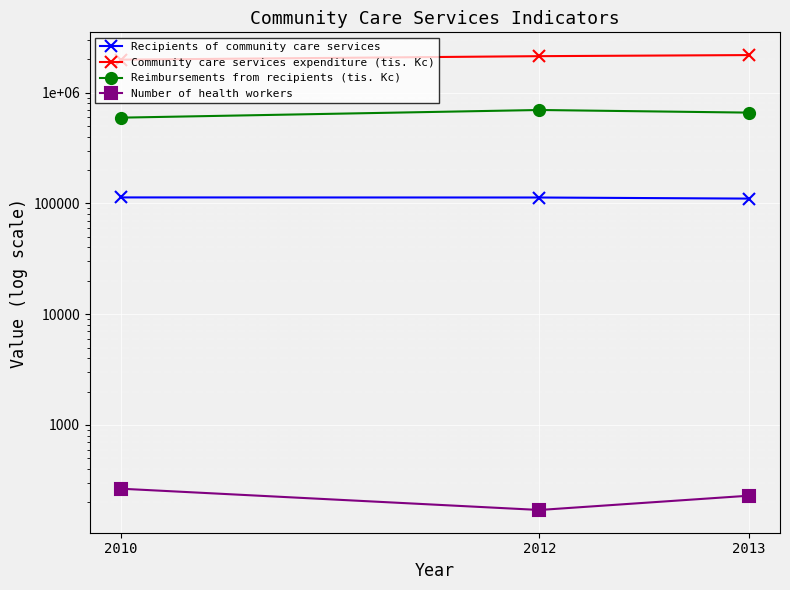

The Reimbursements from recipients (tis. Kc) series shows 286877 at 2013. True or false?

False